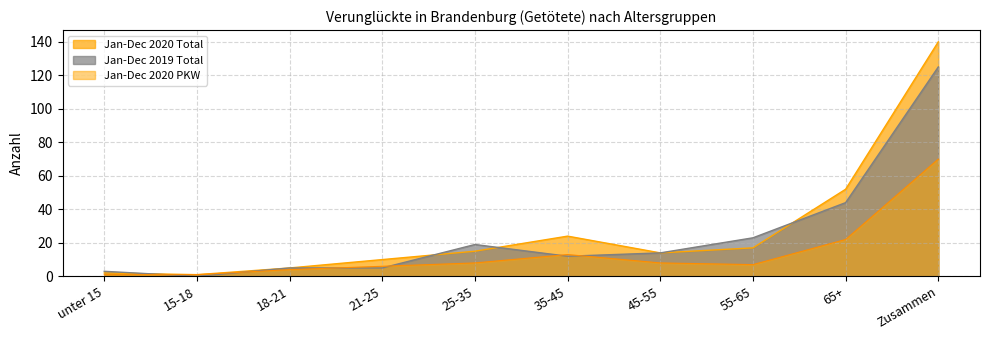

True or false: Jan-Dec 2019 Total has a value of 31 at 55-65.

False